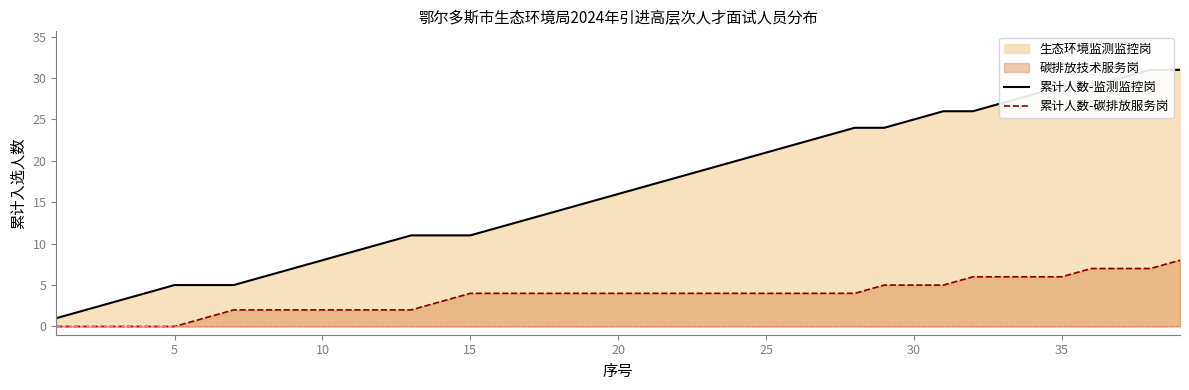

What is the lowest value of the 累计人数-监测监控岗 series?

1